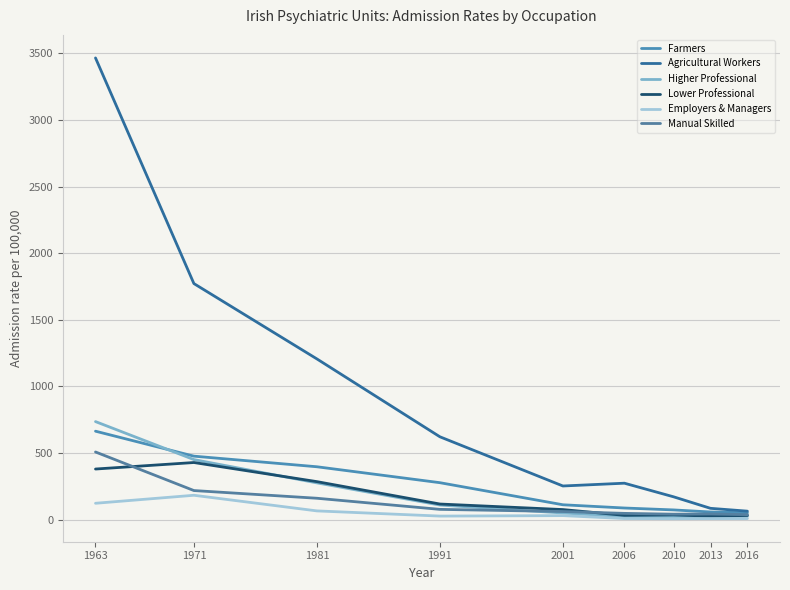

At which label does Farmers reach its minimum?

2016